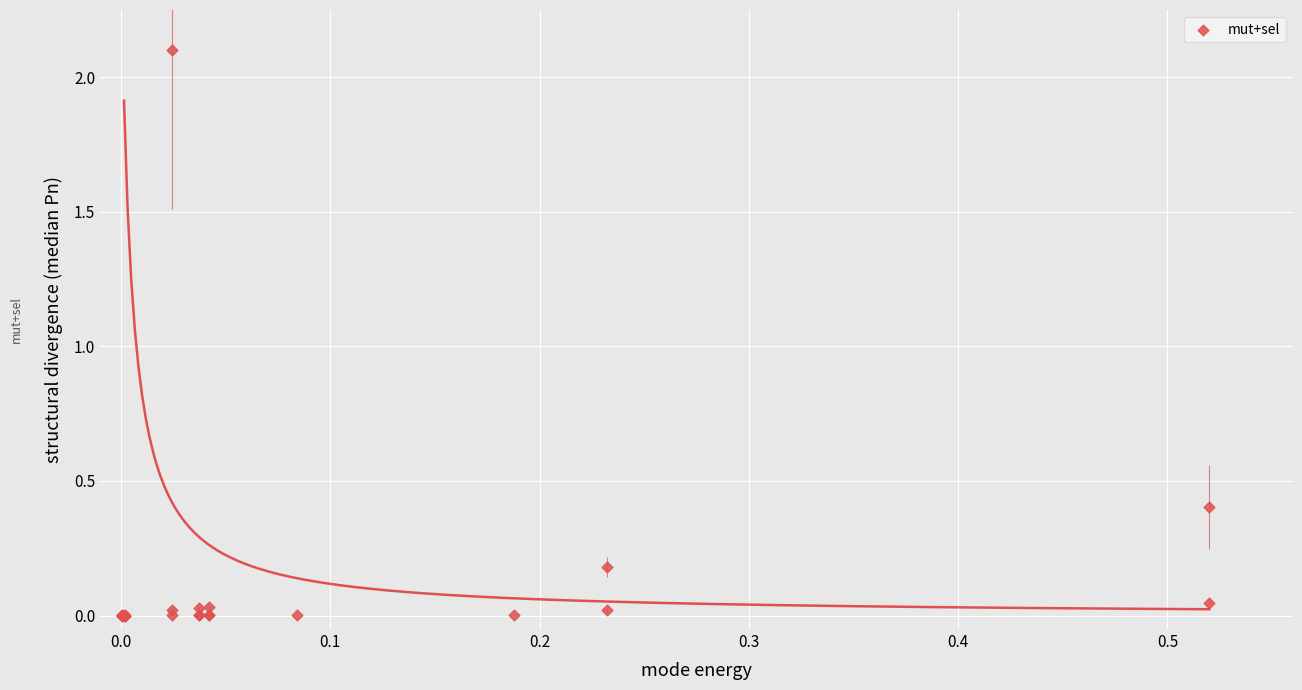

What Y value in the scatter plot is closest to 1?

0.4